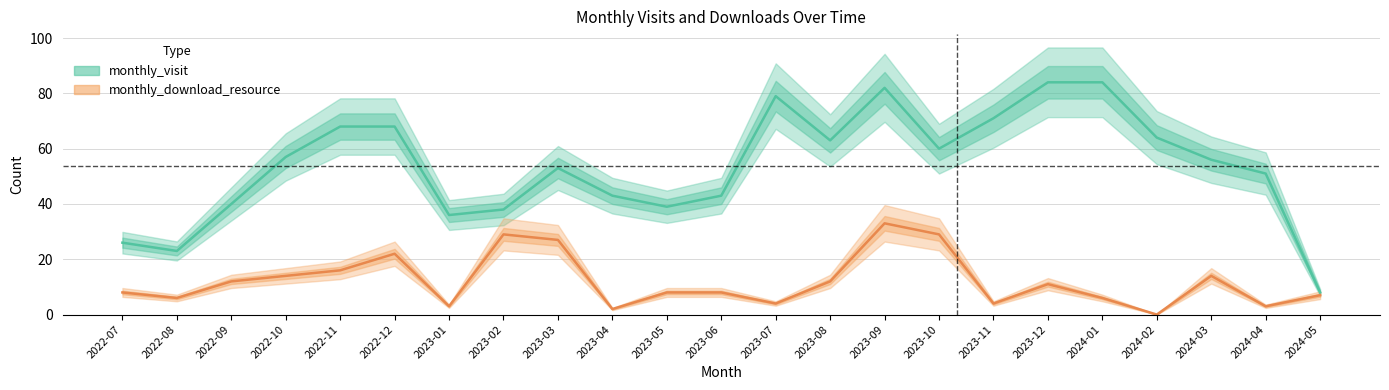

What is the spread (max minus min) of values at 2024-01?

78